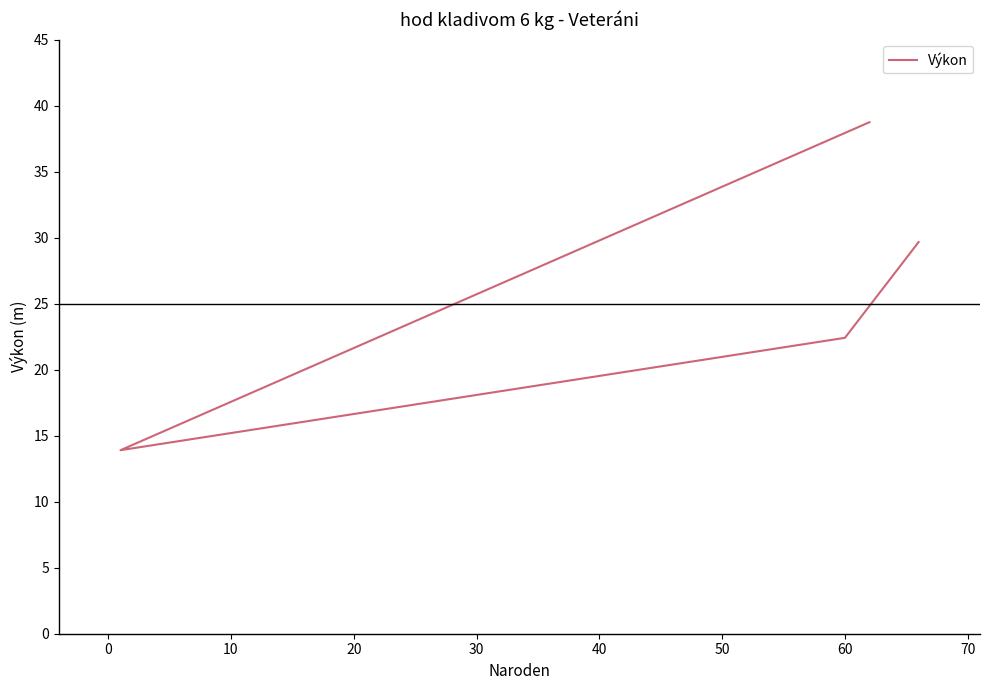

What is the smallest value displayed?

13.9